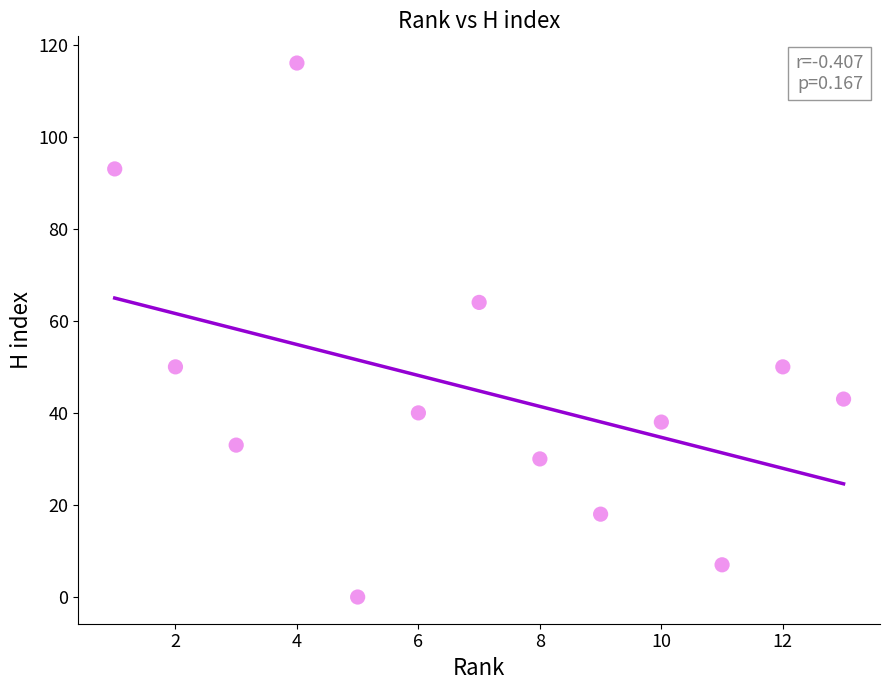

What Y value in the scatter plot is closest to 58?

64